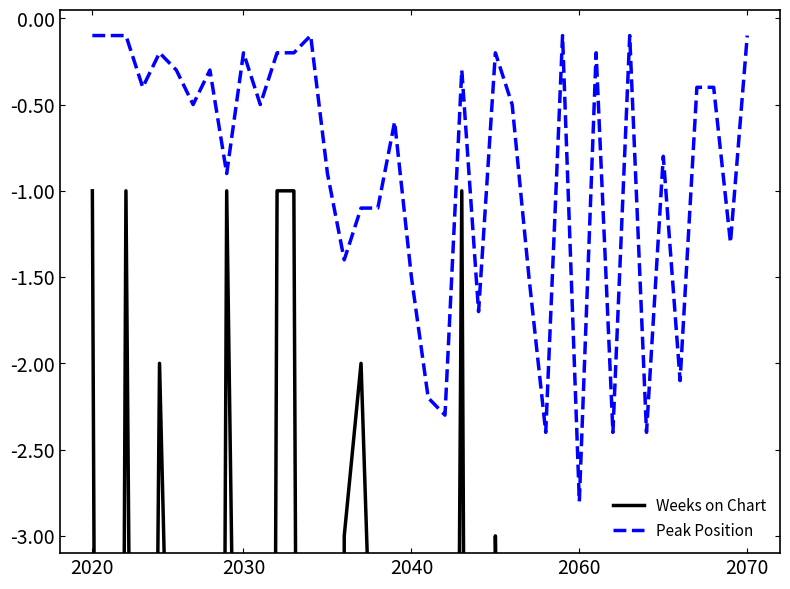

What are all the series names shown in the legend?

Weeks on Chart, Peak Position